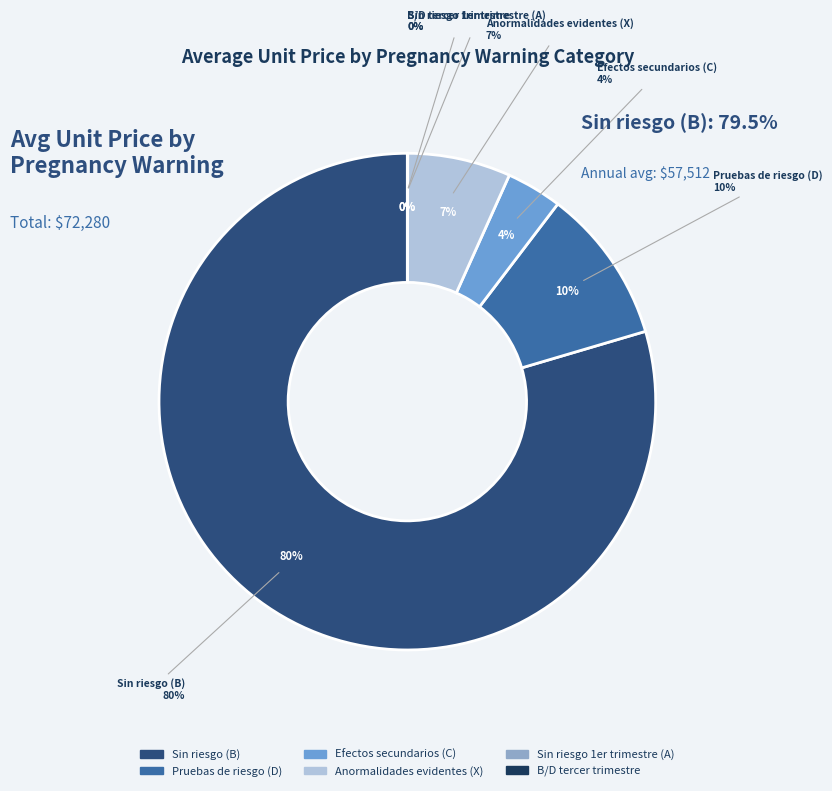

How many segments does this pie chart have?

6